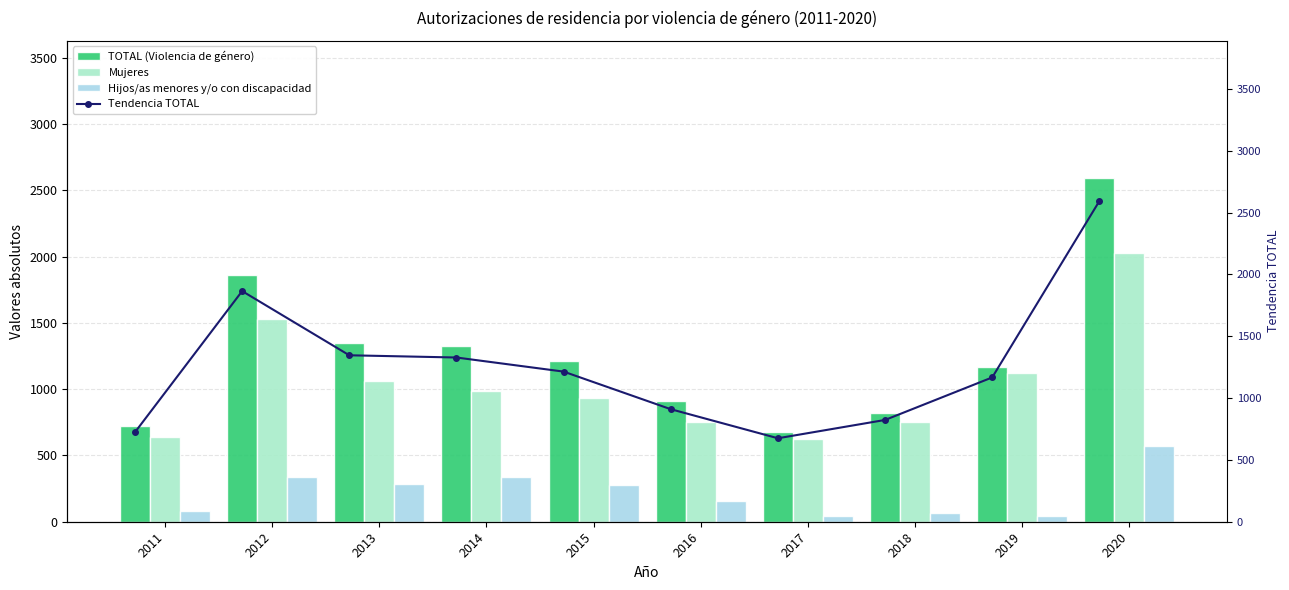

Rank the categories by Tendencia TOTAL value from lowest to highest.

2017, 2011, 2018, 2016, 2019, 2015, 2014, 2013, 2012, 2020